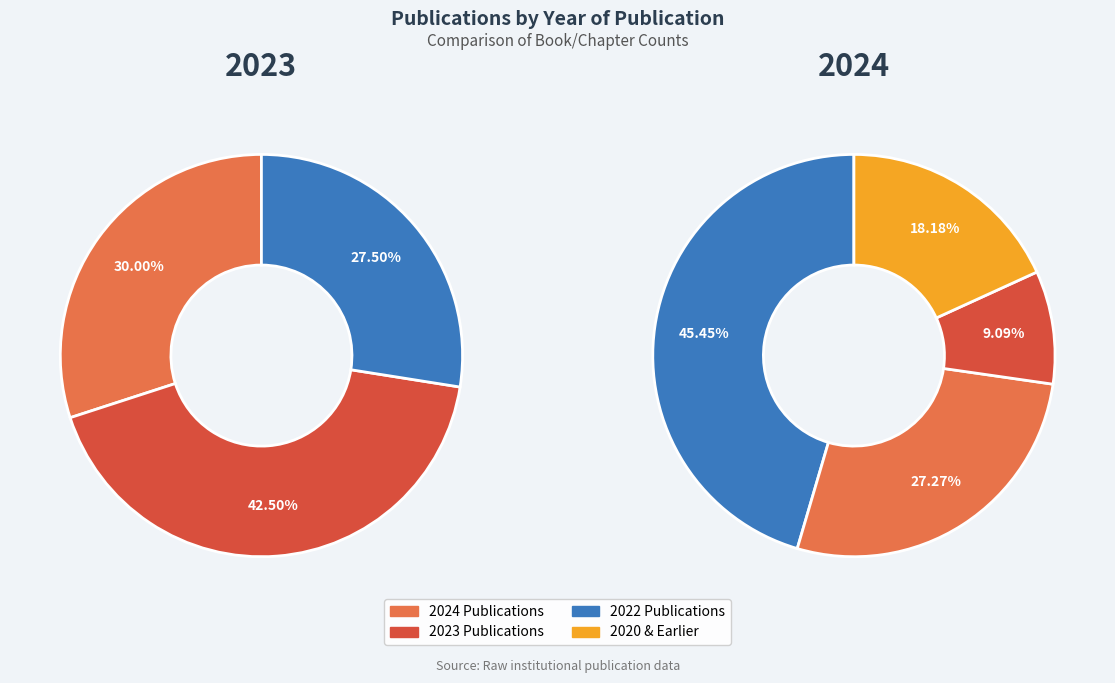

Is there any slice that represents more than half of the pie?

No